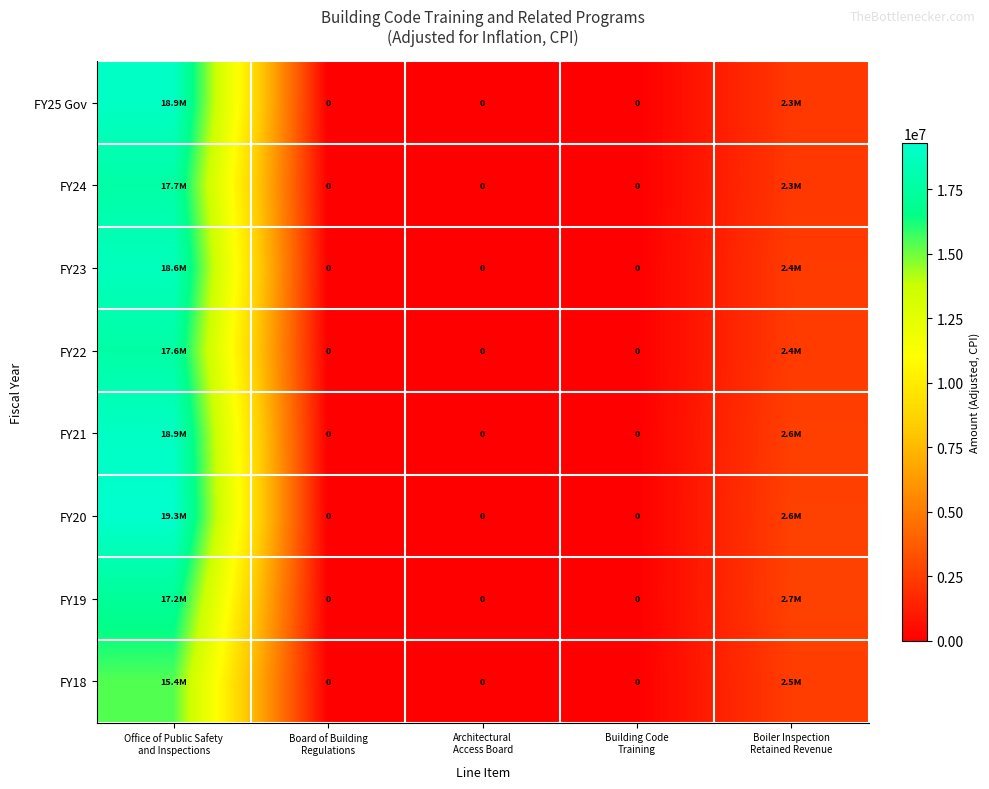

How many categories are shown in the chart?

5